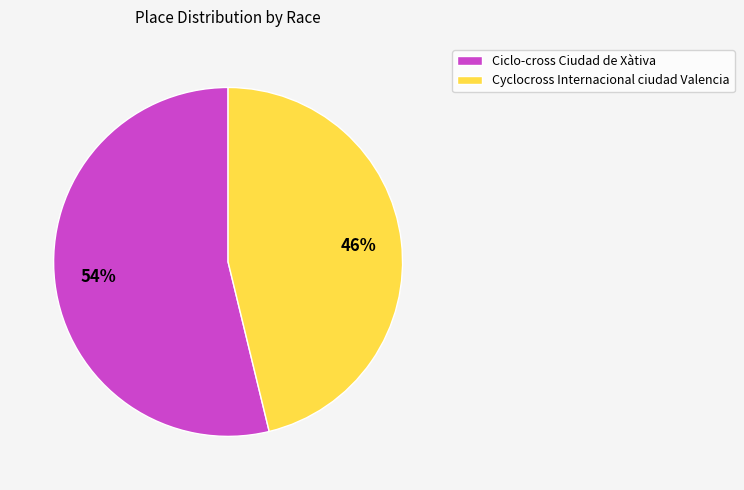

Which category accounts for the majority?

Ciclo-cross Ciudad de Xàtiva